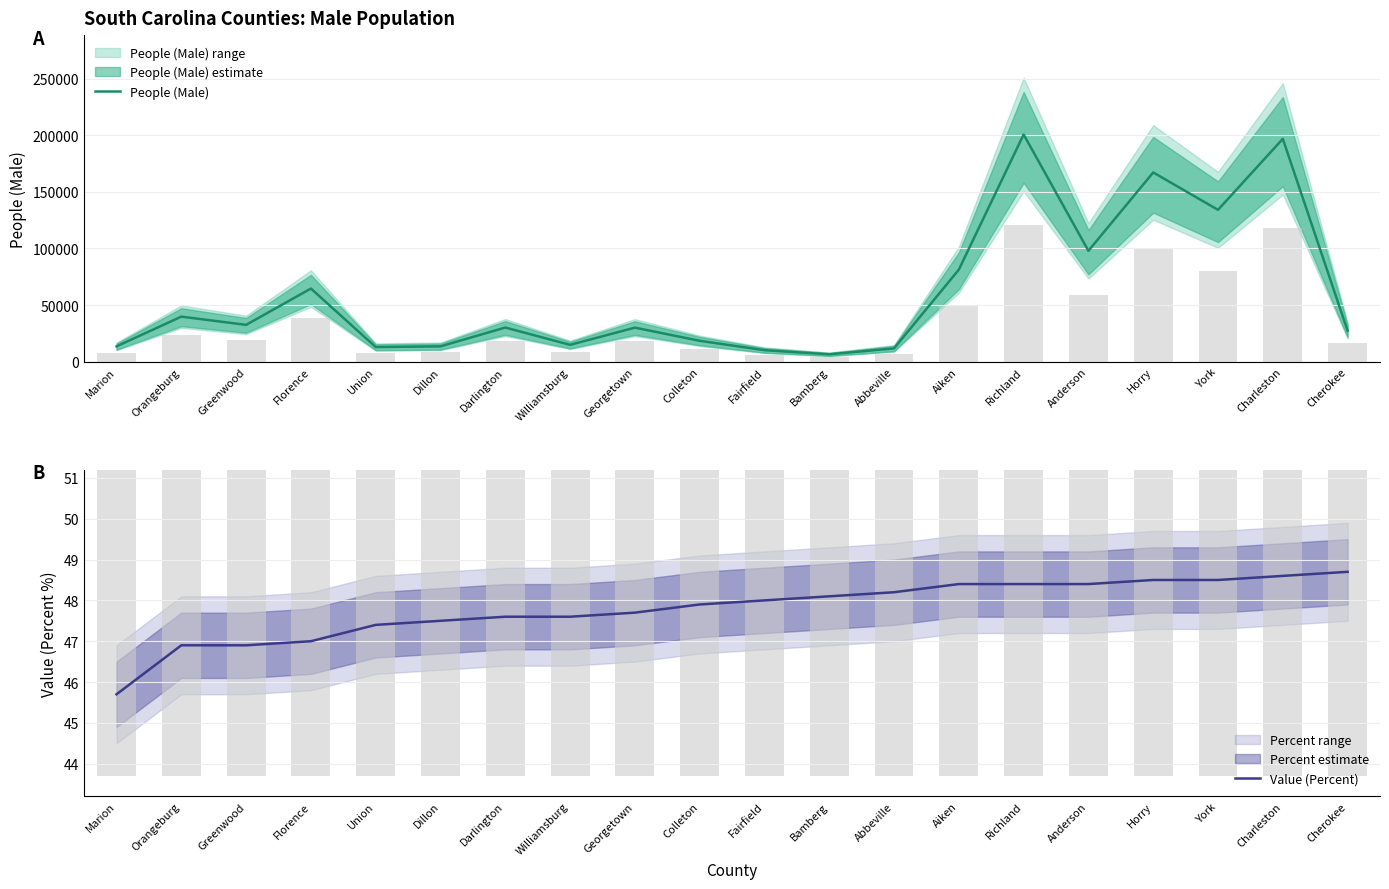

What is the label of the 4th bar from the right?

Horry